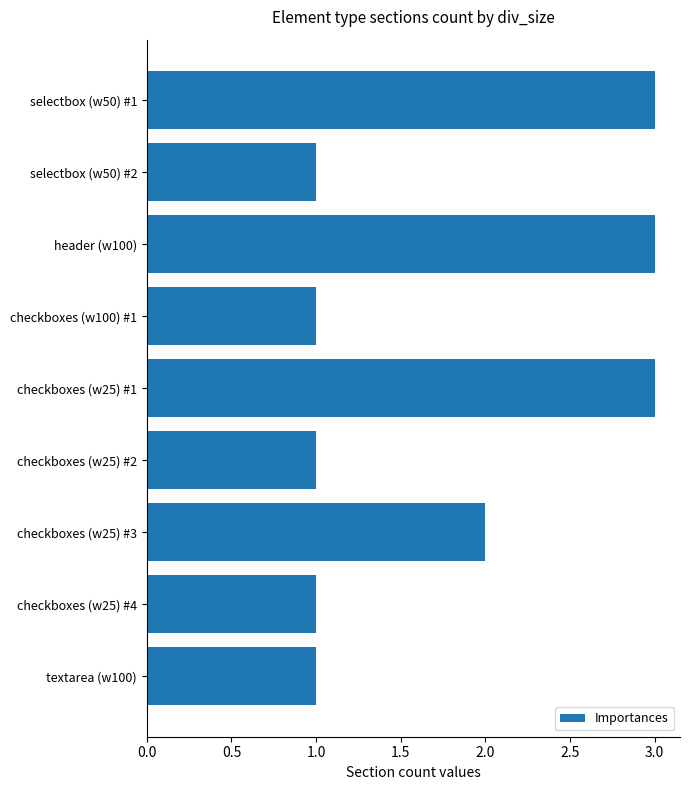

True or false: the data shows 0 at textarea (w100).

False